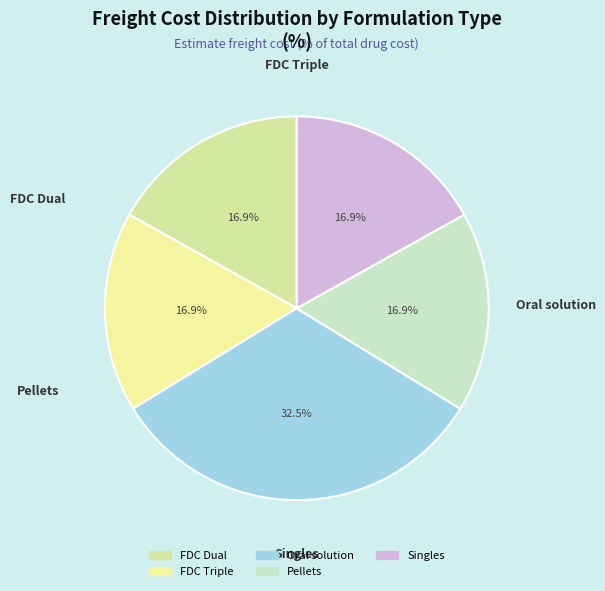

The Oral solution slice represents 40% of the pie. True or false?

False